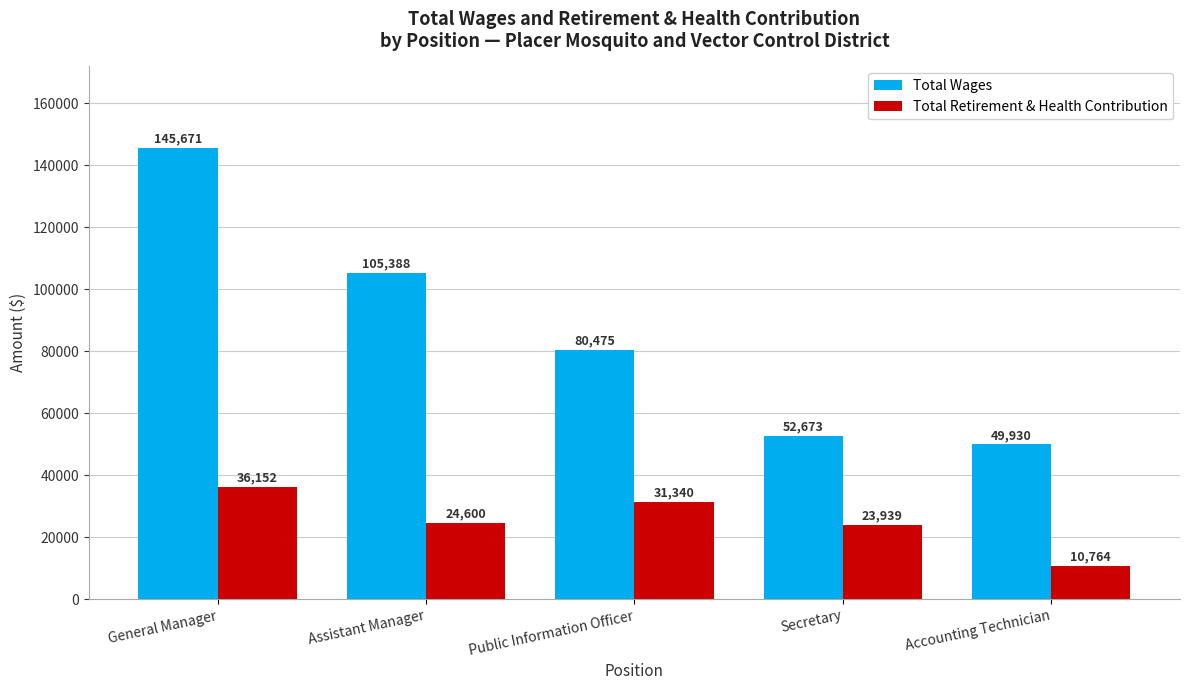

Count the number of categories in the chart.

5